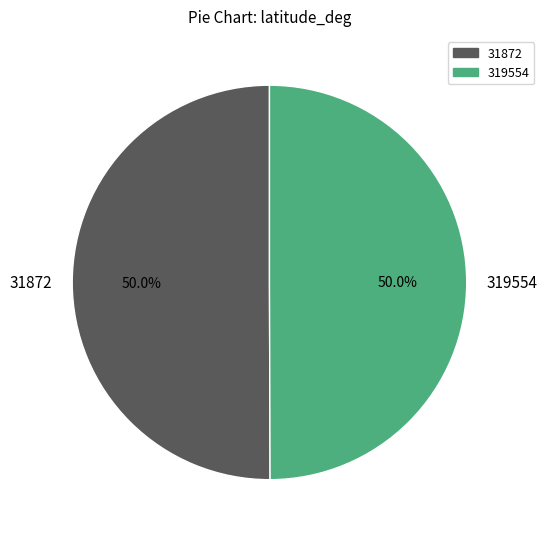

To the nearest percent, what is the average slice percentage?

50%